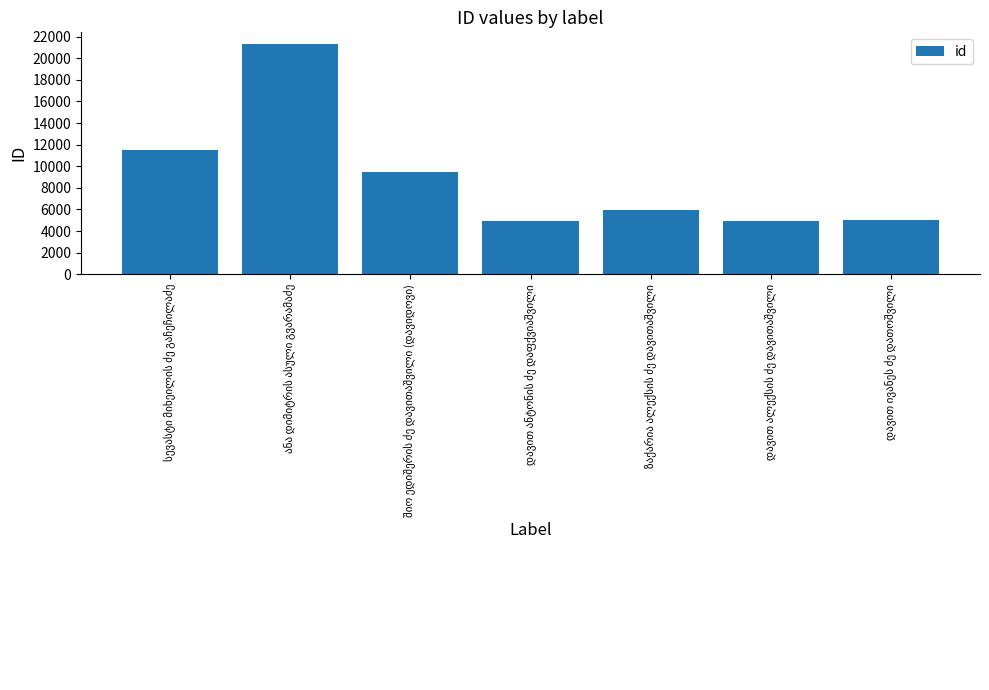

What is the smallest value displayed?

4922